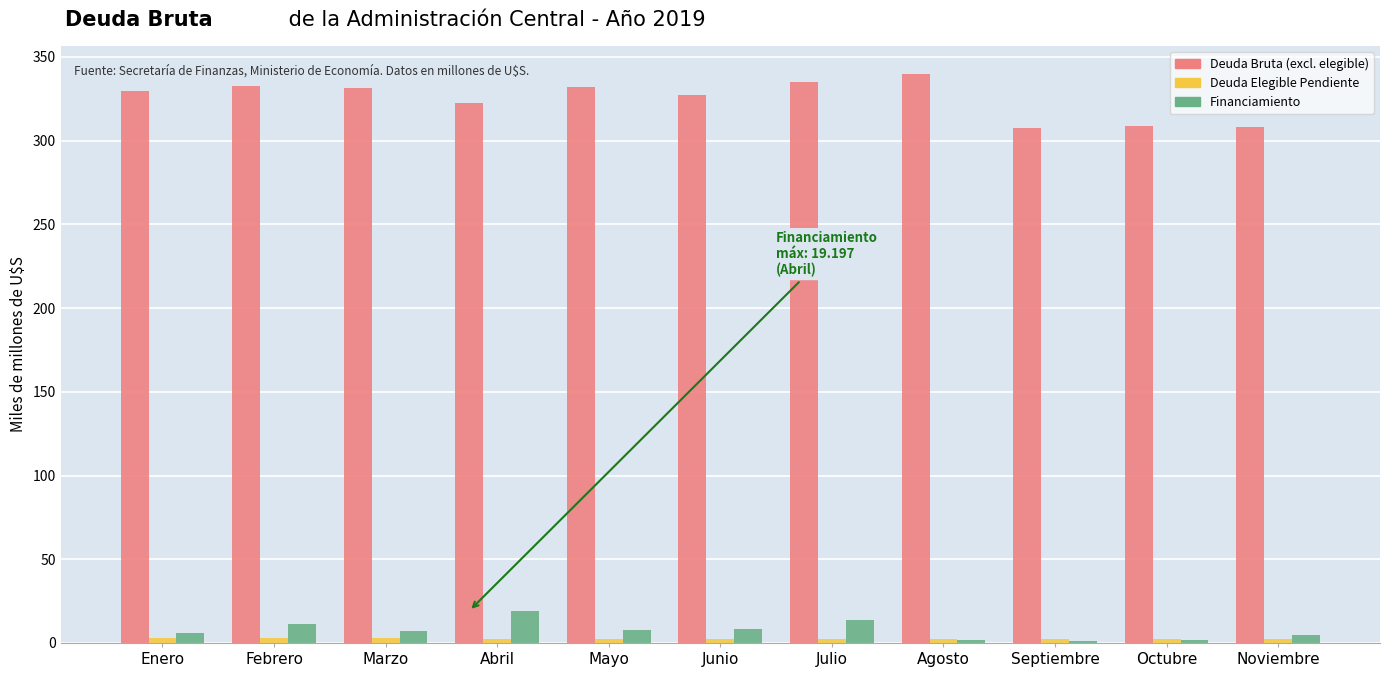

The Deuda Bruta (excl. elegible) series shows 196.8 at Febrero. True or false?

False